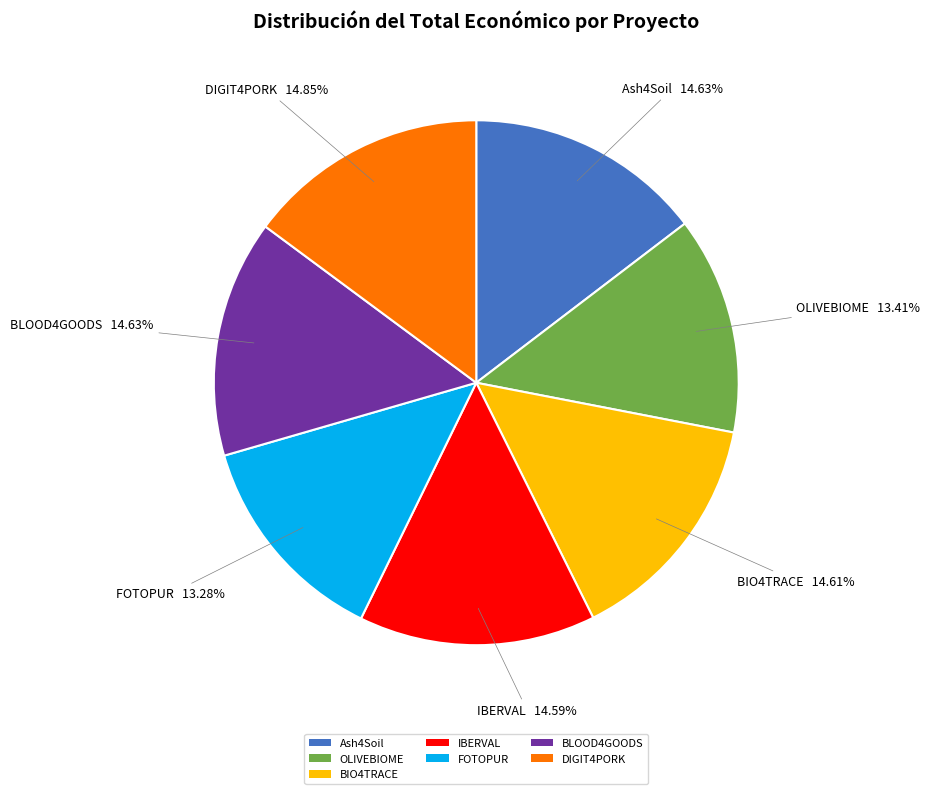

To the nearest percent, what percentage of the pie is BLOOD4GOODS?

15%